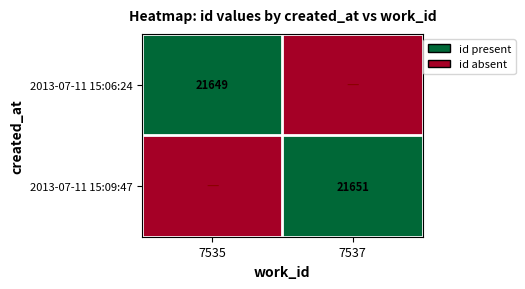

The 2013-07-11 15:06:24 series shows 2 at 7535. True or false?

False